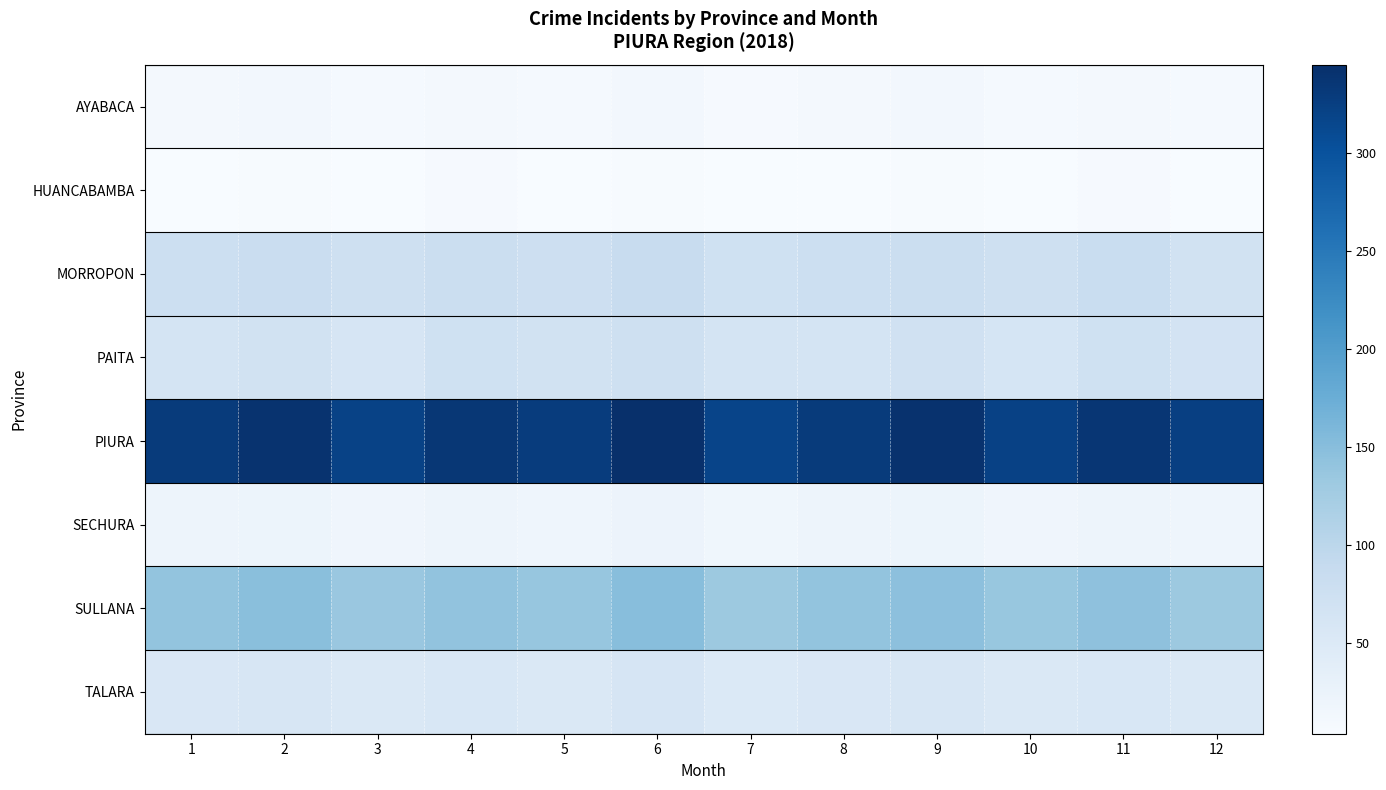

At 12, list the series in order from largest to smallest.

PIURA, SULLANA, MORROPON, PAITA, TALARA, SECHURA, AYABACA, HUANCABAMBA